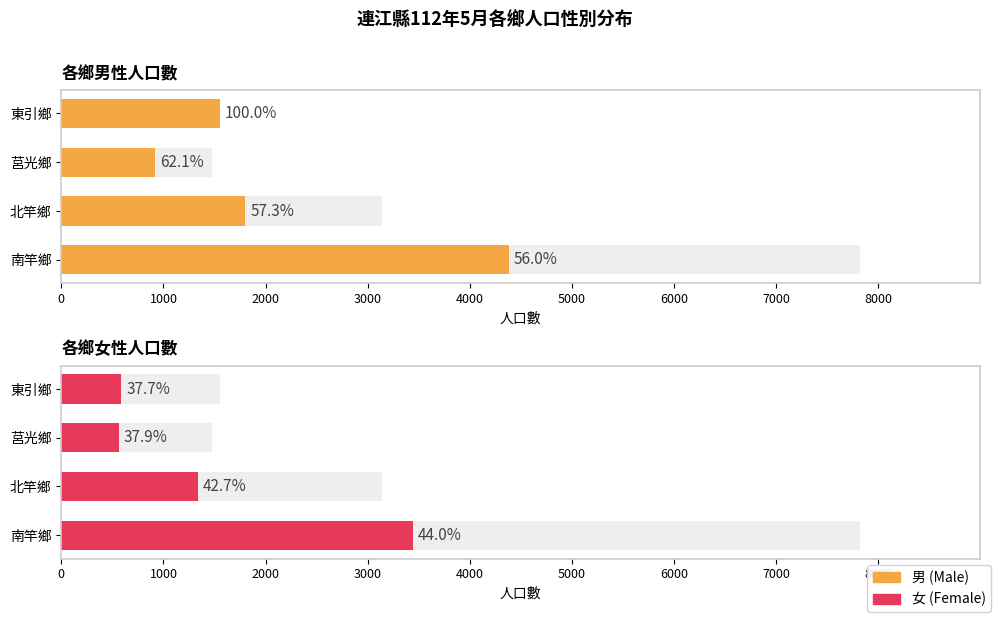

Which series changed the most between 南竿鄉 and 莒光鄉?

男 (Male)